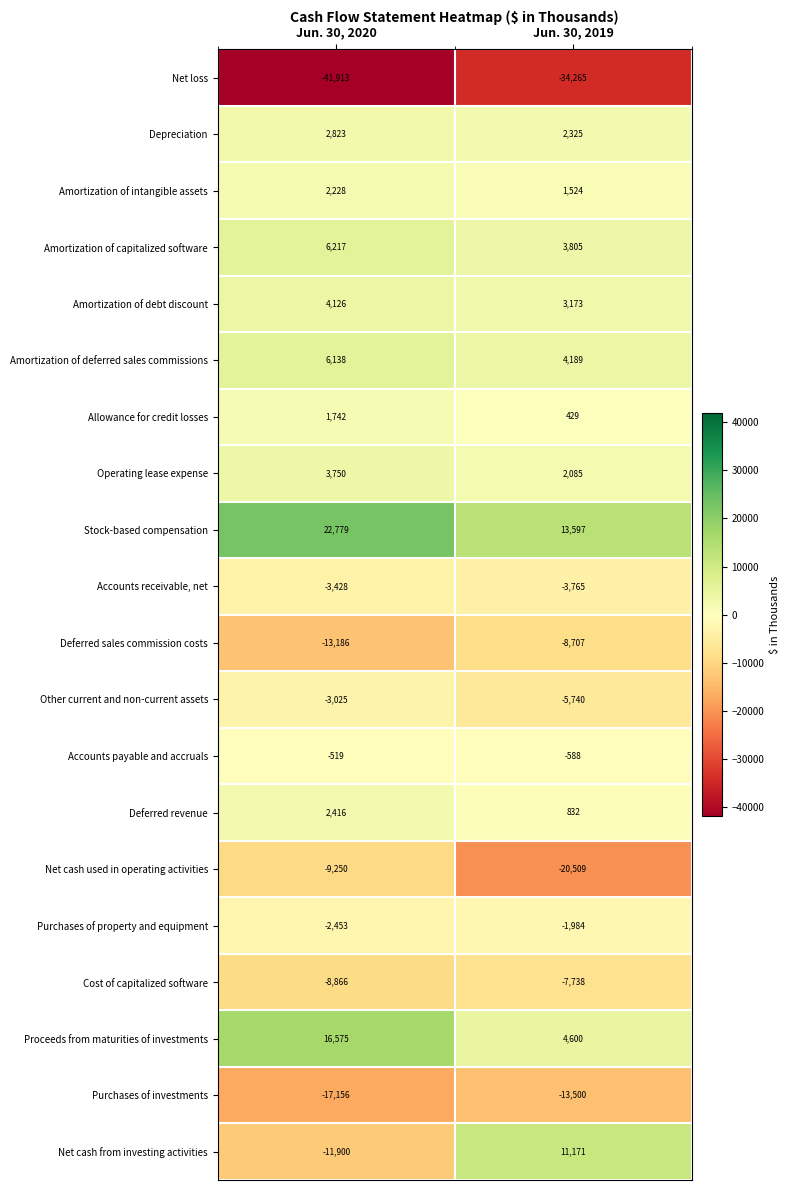

What is the spread (max minus min) of values at Jun. 30, 2019?

47862